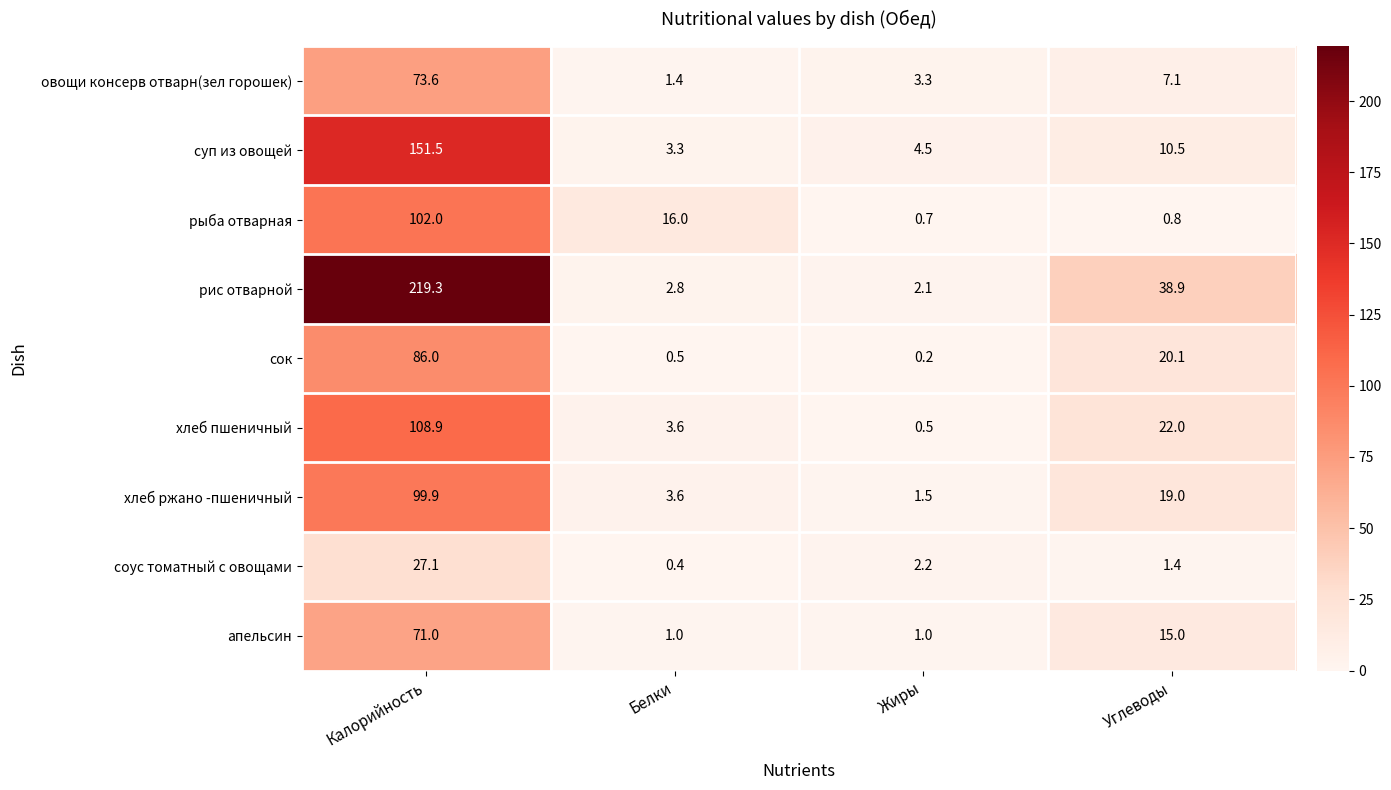

Is it true that хлеб пшеничный equals 108.9 at Калорийность?

True